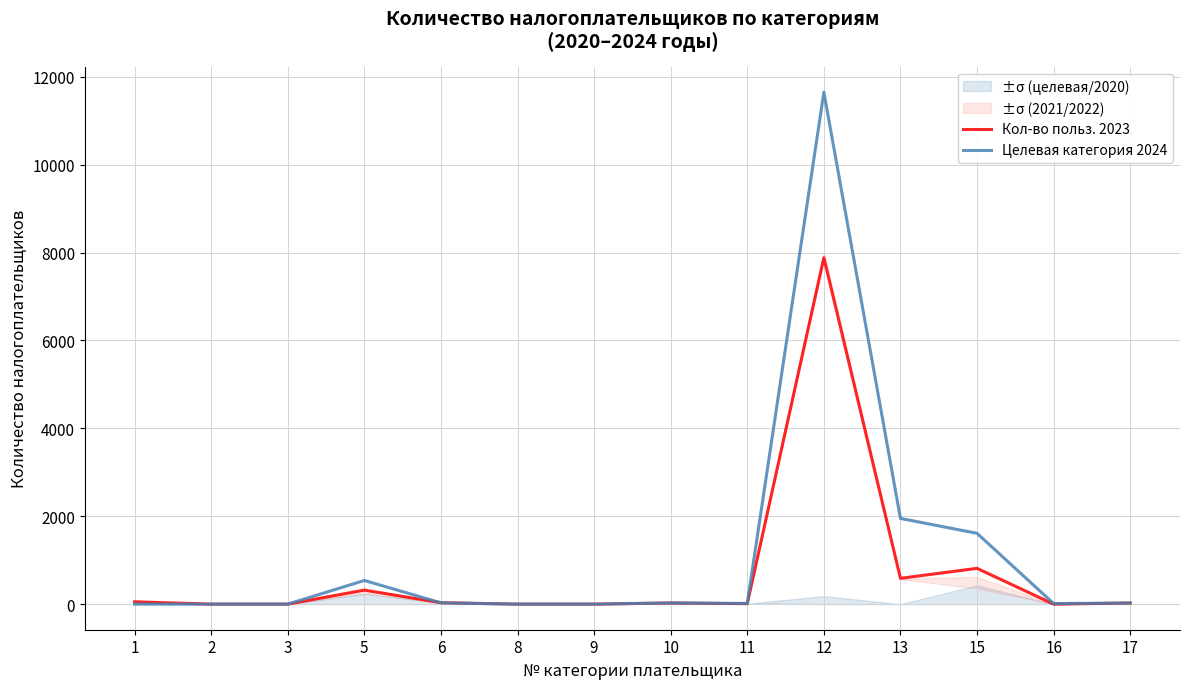

What is the difference between the maximum and minimum values in the Кол-во польз. 2023 series?

7880